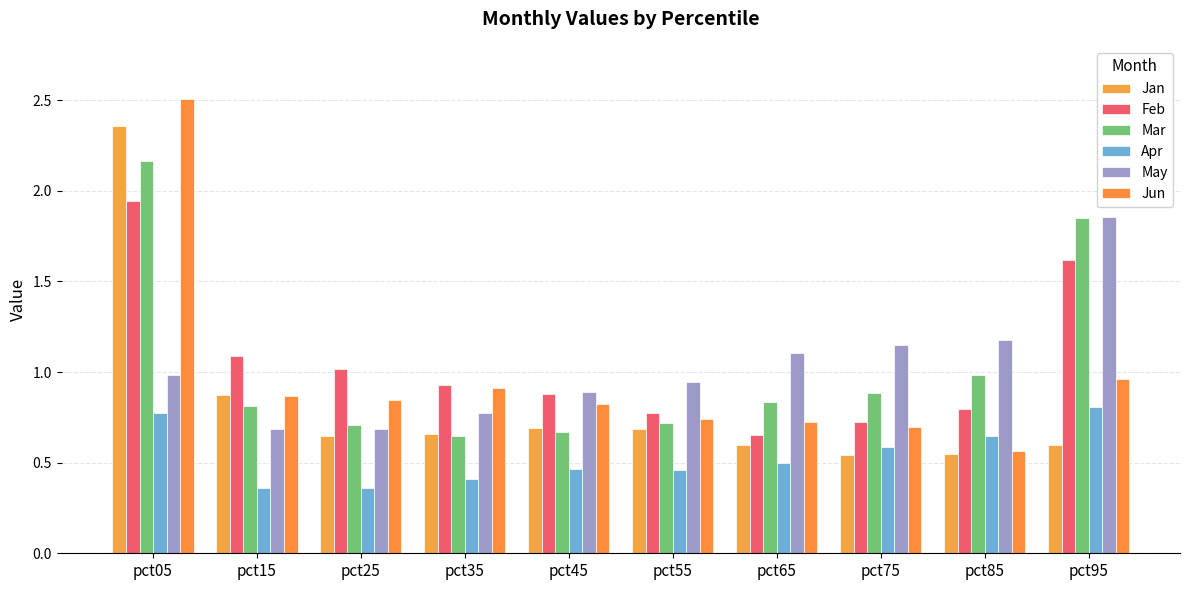

True or false: May has a value of 0.9 at pct45.

True